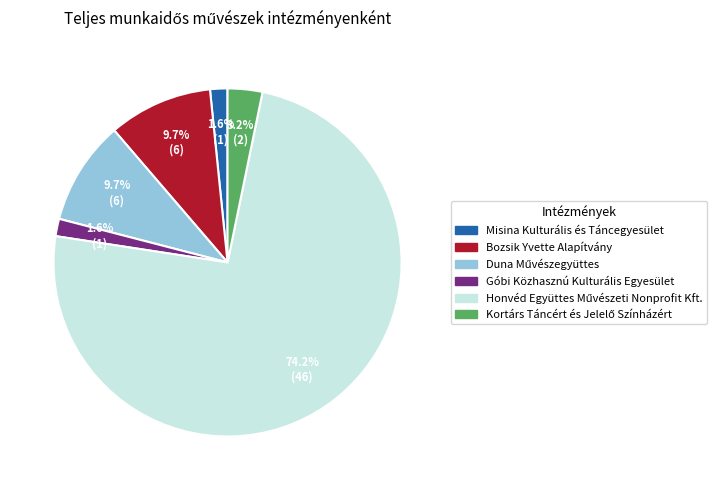

Does any single category account for the majority?

Yes